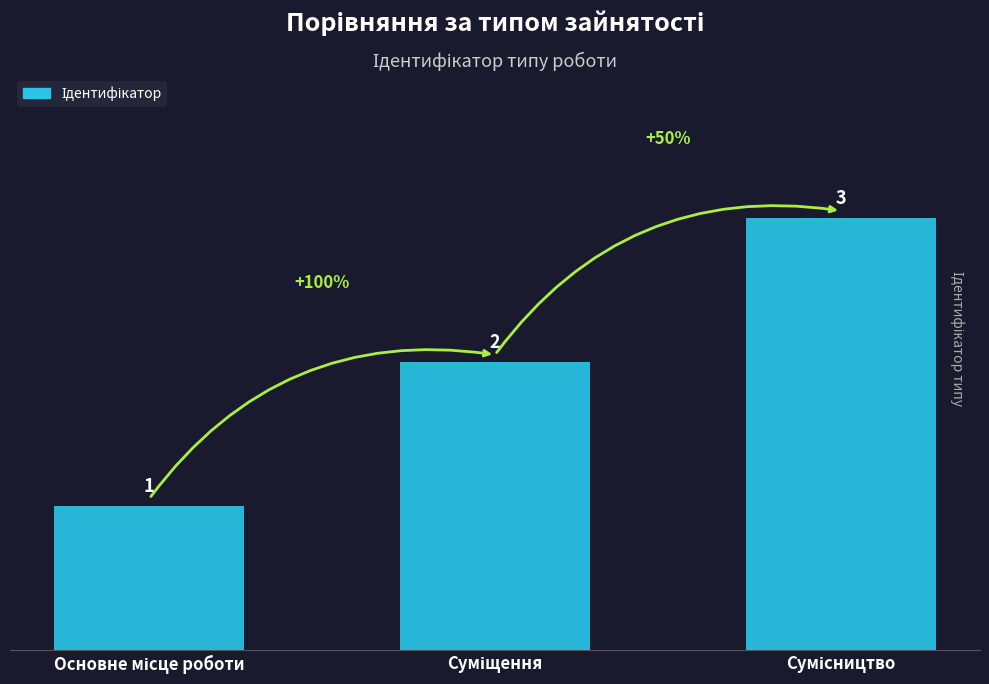

Count the values in the range 1 to 3.

3